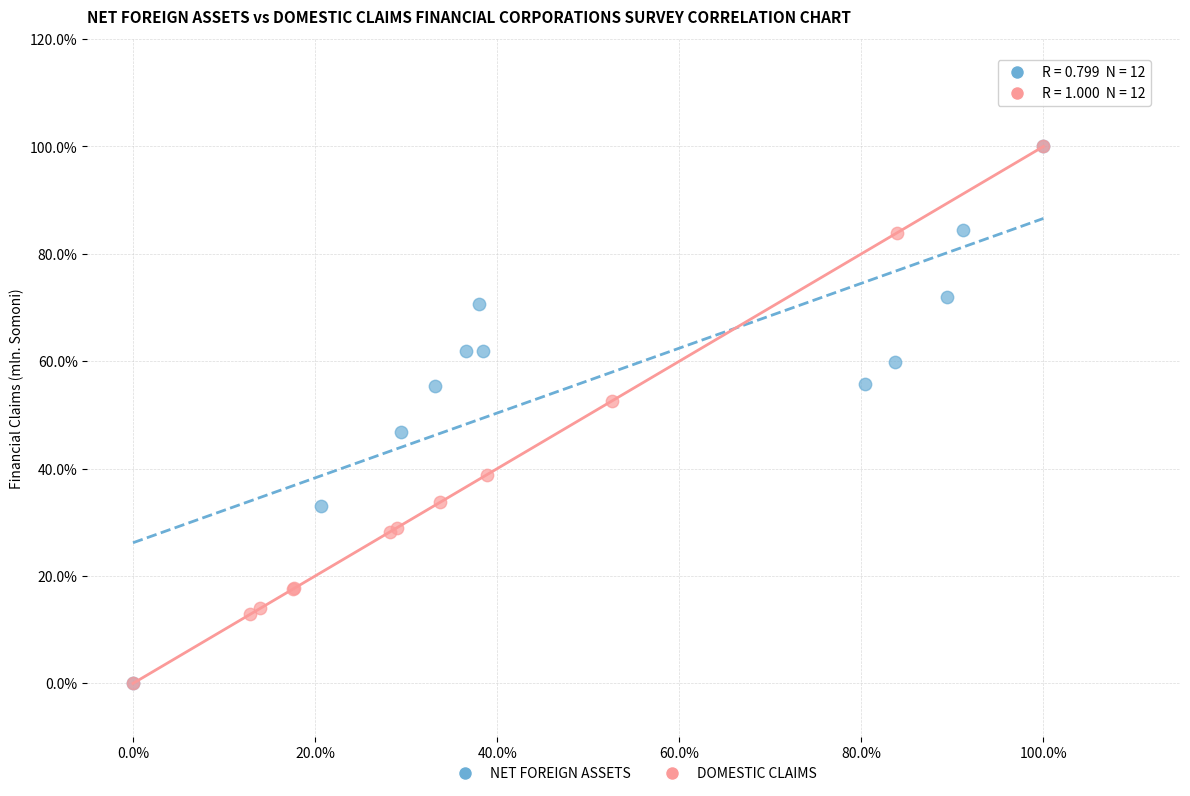

What are all the series names shown in the legend?

NET FOREIGN ASSETS, DOMESTIC CLAIMS